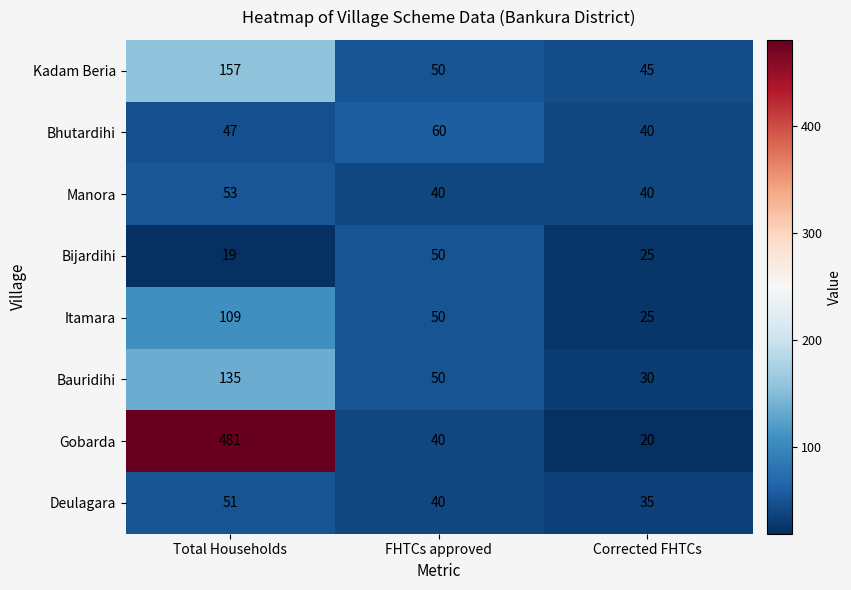

Reading left to right, transcribe all the data shown in this chart.

Kadam Beria: 157	50	45
Bhutardihi: 47	60	40
Manora: 53	40	40
Bijardihi: 19	50	25
Itamara: 109	50	25
Bauridihi: 135	50	30
Gobarda: 481	40	20
Deulagara: 51	40	35